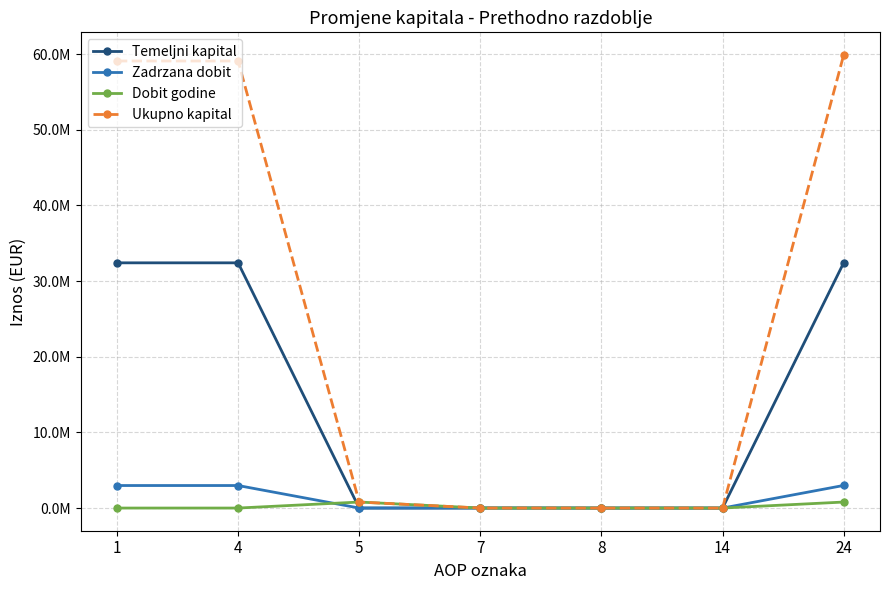

What is the difference between the second highest and second lowest values in the Dobit godine series?

793499